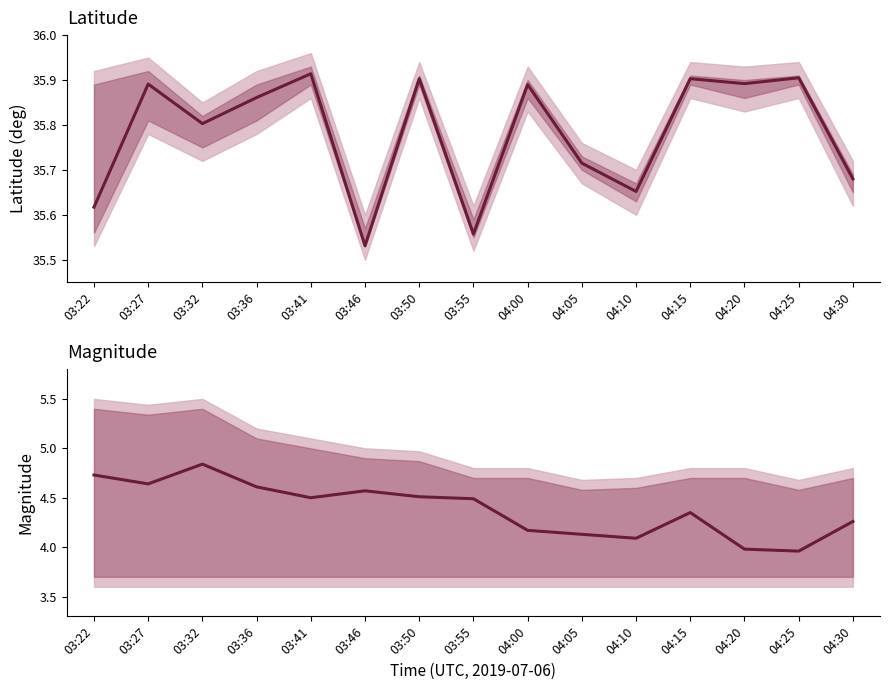

At how many categories does at least one series exceed 19?

15